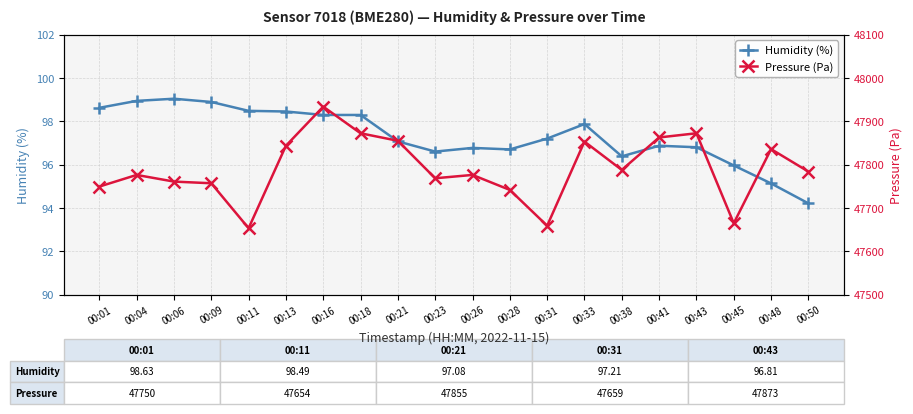

Which label corresponds to the largest value in the chart?

00:16